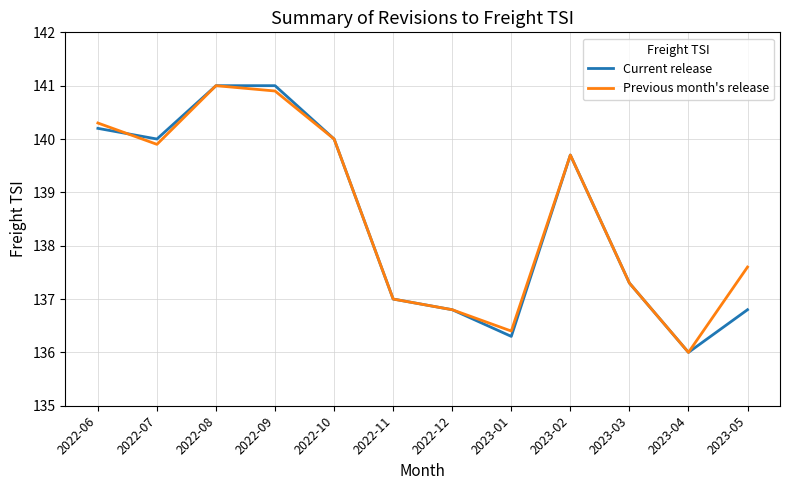

Which series changed the most between 2022-12 and 2023-01?

Current release